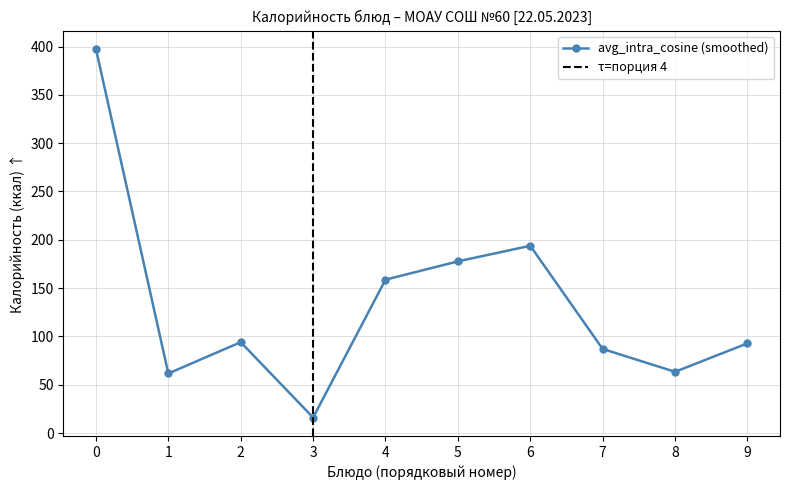

Count the number of data series in this chart.

1